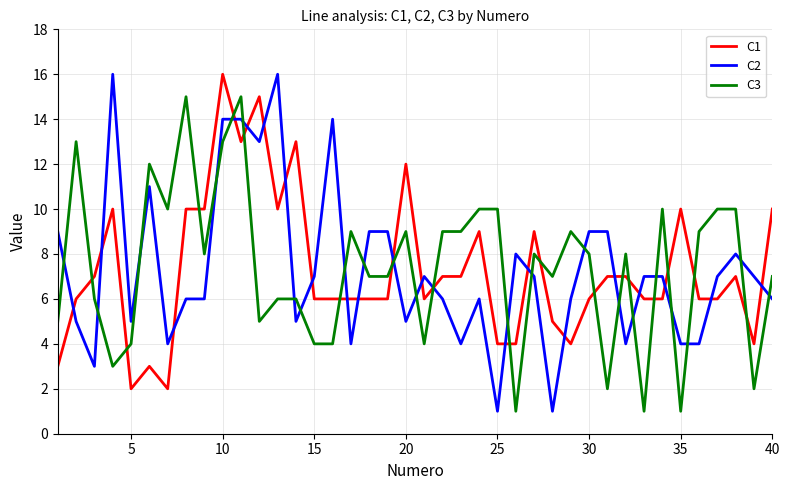

After their last crossing, which series has the higher values: C3 or C1?

C1